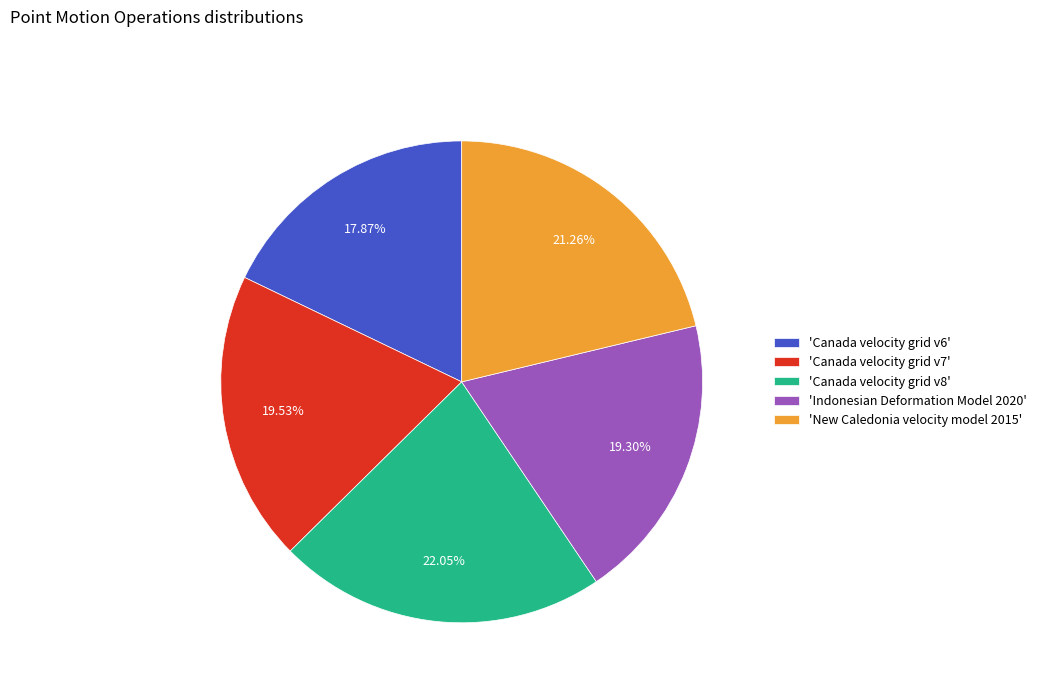

Approximately how many times larger is the value at 'Indonesian Deformation Model 2020' compared to 'Canada velocity grid v6'?

1.1